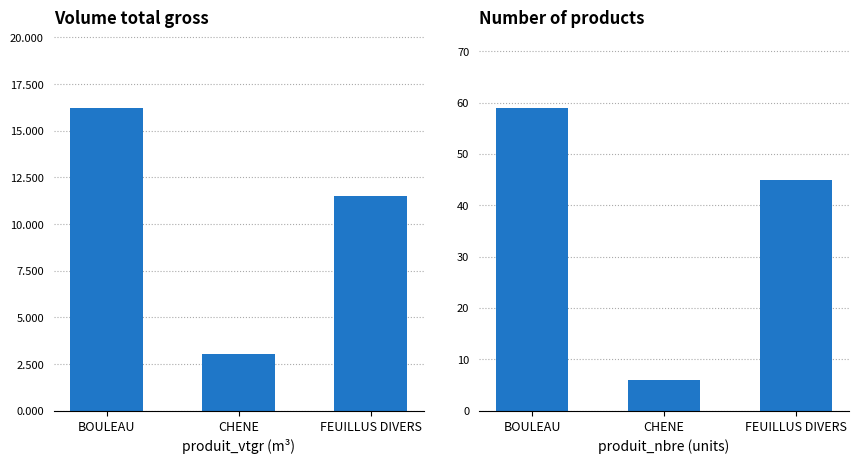

What is the label of the 3rd bar from the left?

FEUILLUS DIVERS